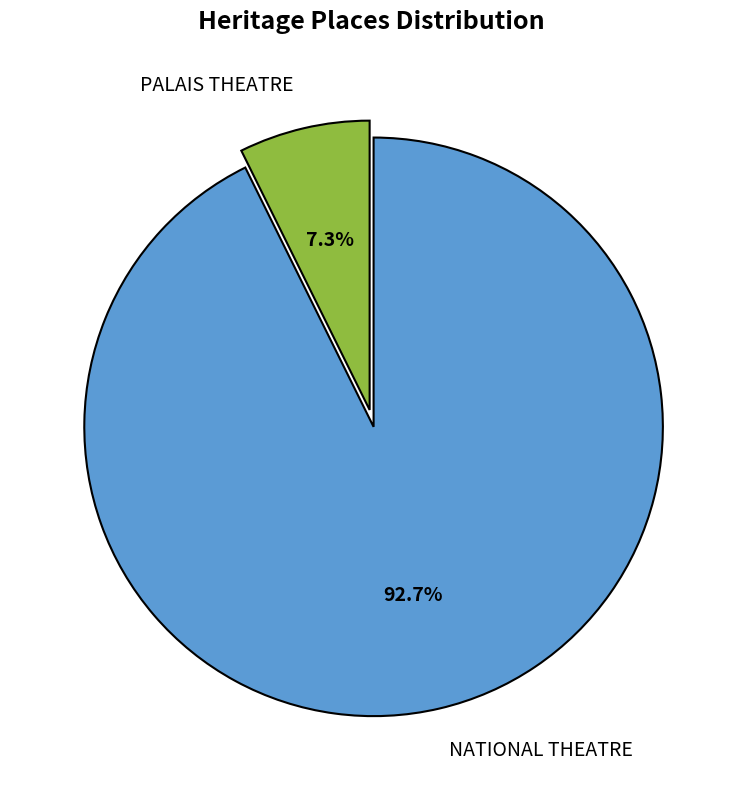

What is the ratio of the value at NATIONAL THEATRE to the value at PALAIS THEATRE?

12.7